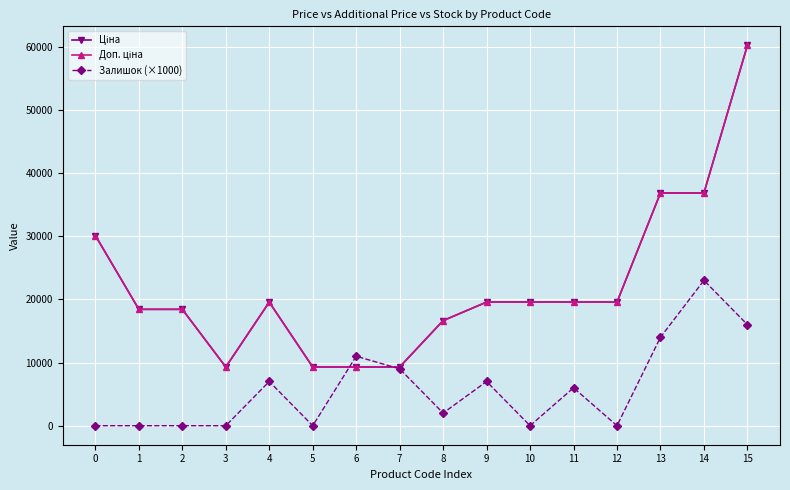

What is the value of the Доп. ціна point at the 4th from the left?

9290.5